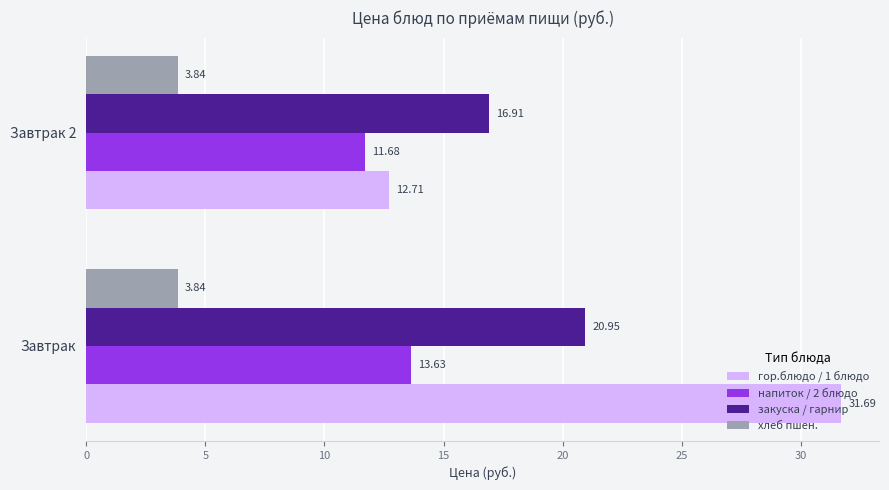

Which series has the widest spread of values?

гор.блюдо / 1 блюдо